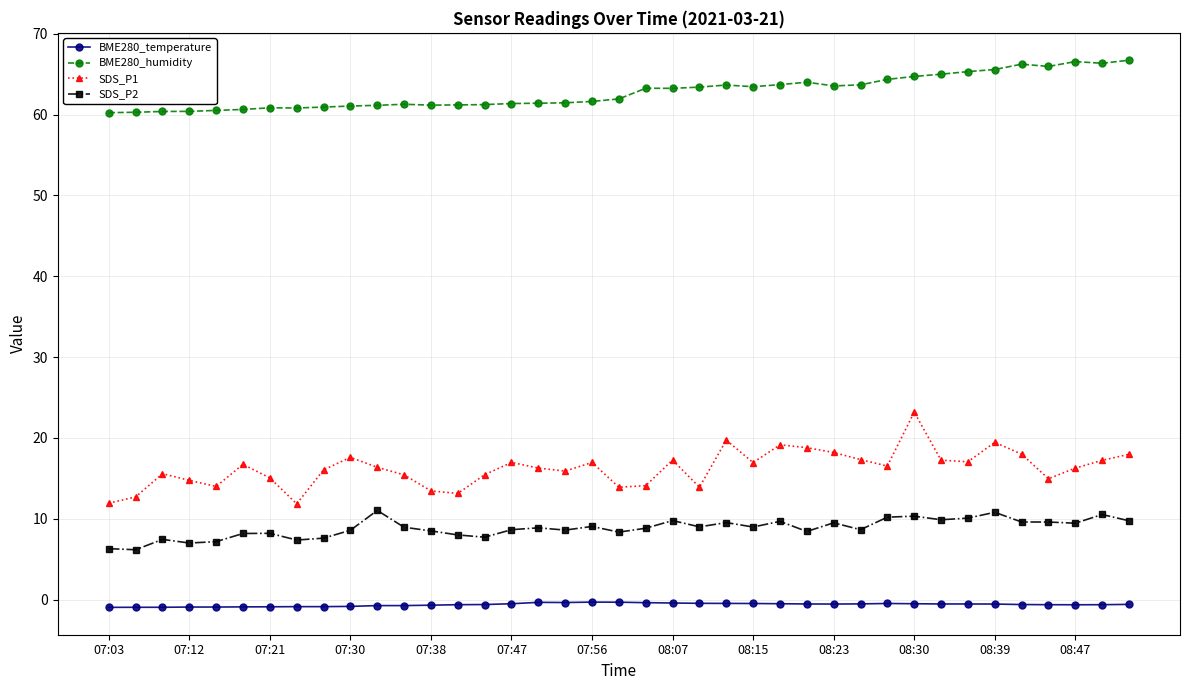

How many lines are shown in the chart?

4